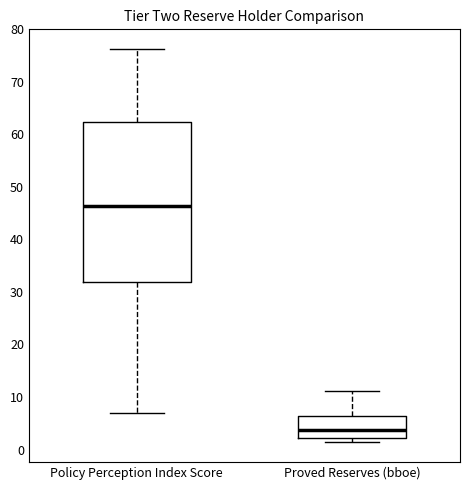

Comparing the boxes themselves (not the whiskers), which one is the tallest?

Policy Perception Index Score